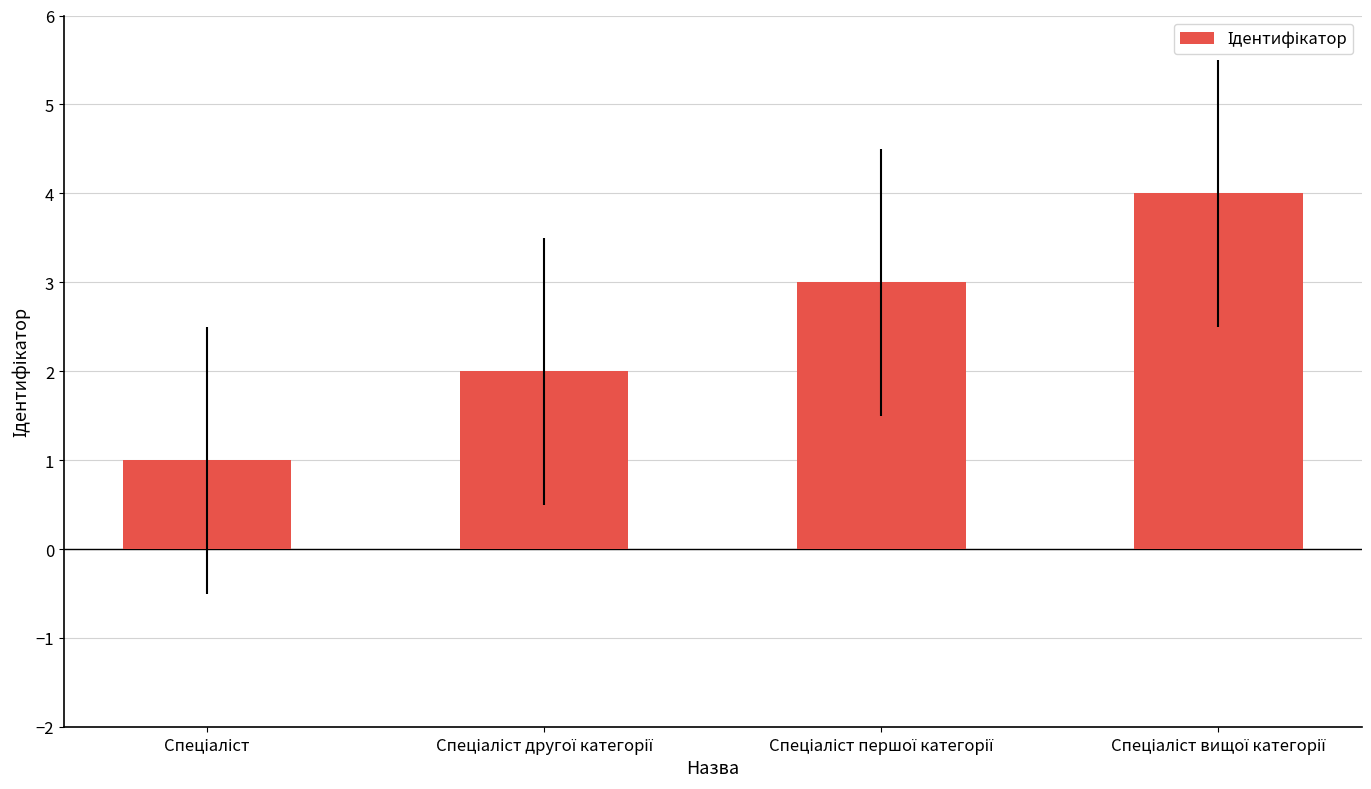

What is the difference between the maximum and minimum values?

3